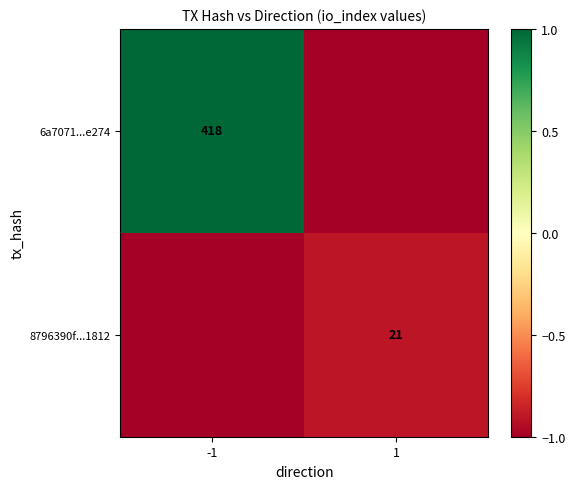

The 6a7071...e274 series shows 240 at -1. True or false?

False